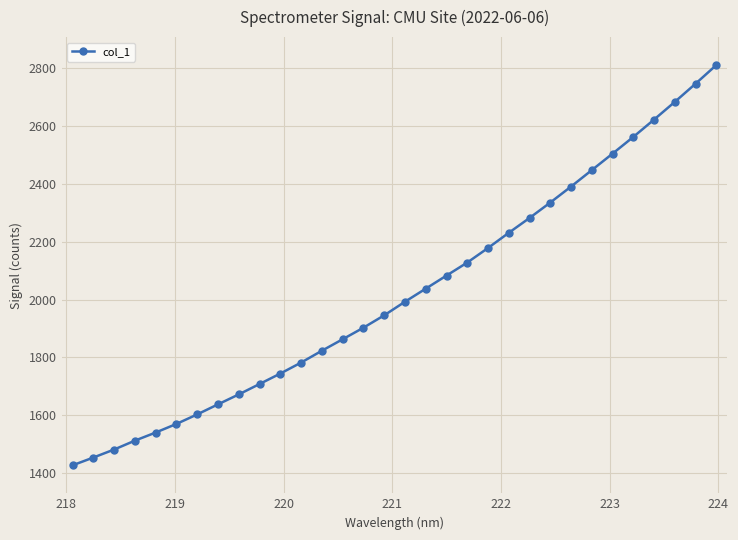

True or false: the data has more than 2 interior local peaks.

False